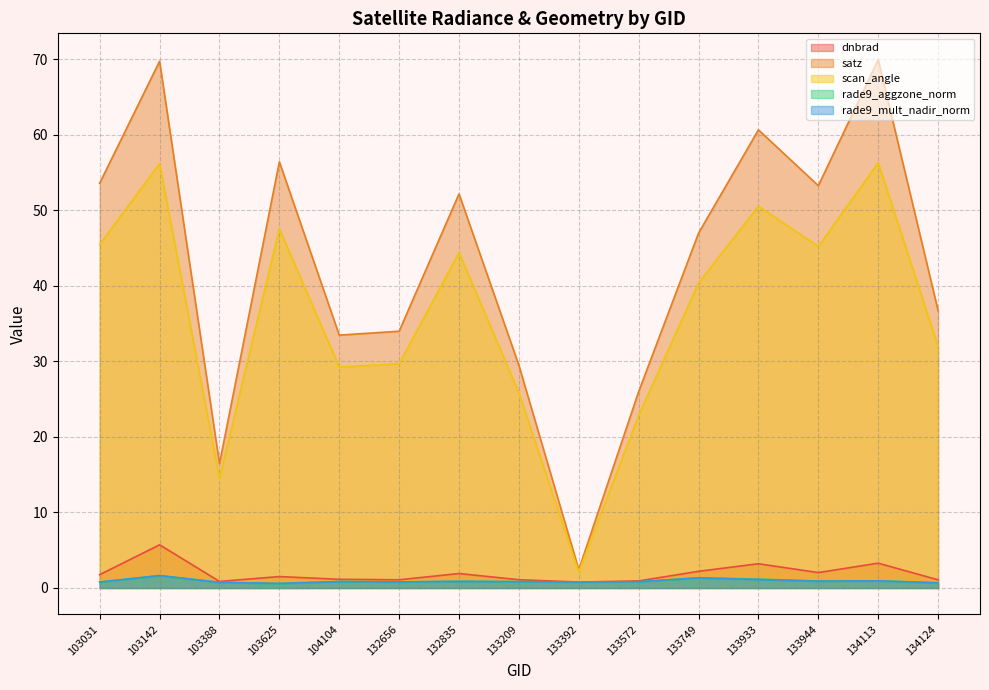

Rank the categories by dnbrad value from lowest to highest.

133392, 103388, 133572, 134124, 132656, 133209, 104104, 103625, 103031, 132835, 133944, 133749, 133933, 134113, 103142